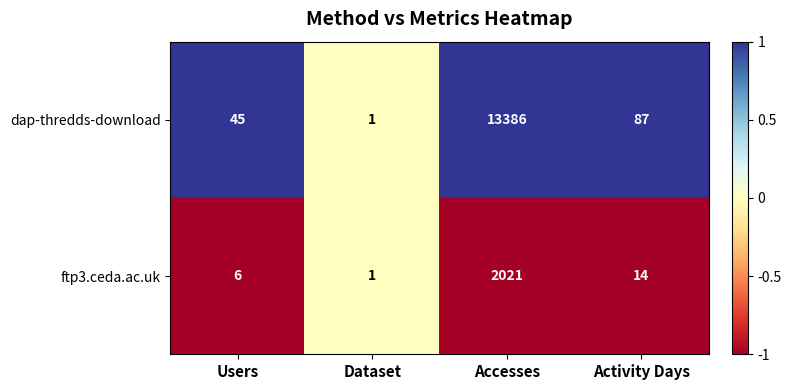

Reading left to right, list all the values displayed in this chart.

dap-thredds-download: Users=45	Dataset=1	Accesses=13386	Activity Days=87
ftp3.ceda.ac.uk: Users=6	Dataset=1	Accesses=2021	Activity Days=14